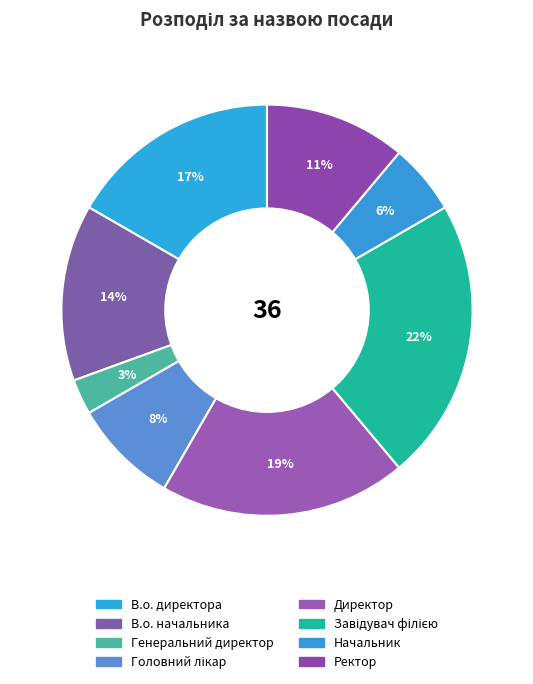

Rank the categories by value from lowest to highest.

Генеральний директор, Начальник, Головний лікар, Ректор, В.о. начальника, В.о. директора, Директор, Завідувач філією